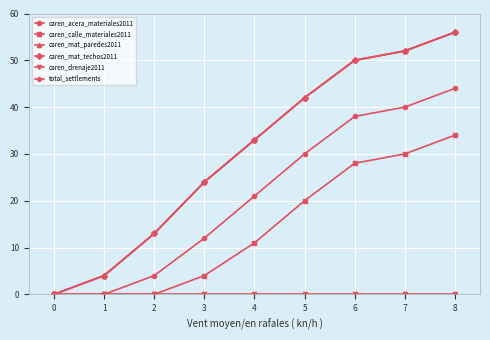

Is this an area chart (filled region under the line)?

No